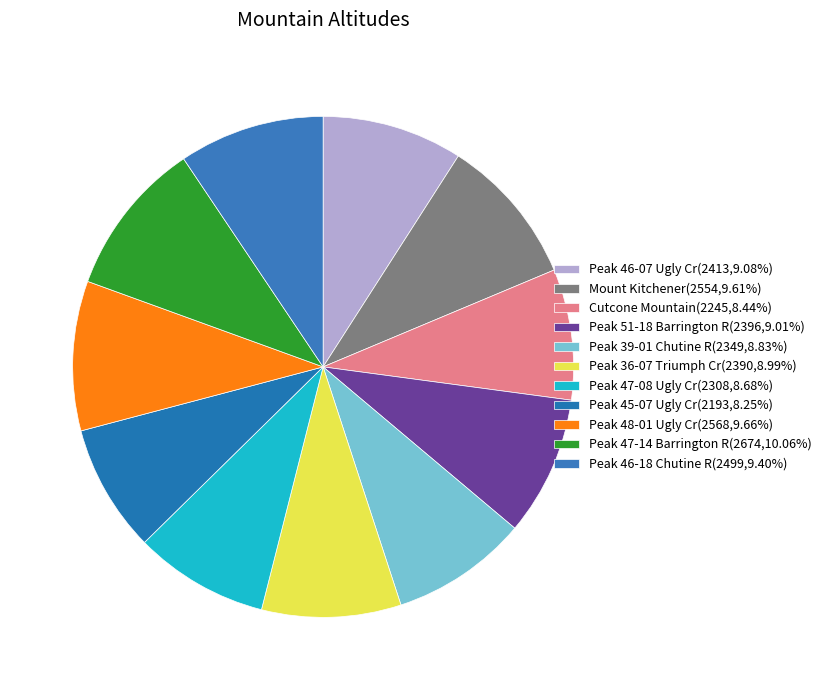

What is the largest slice in the pie chart?

Peak 47-14 Barrington R